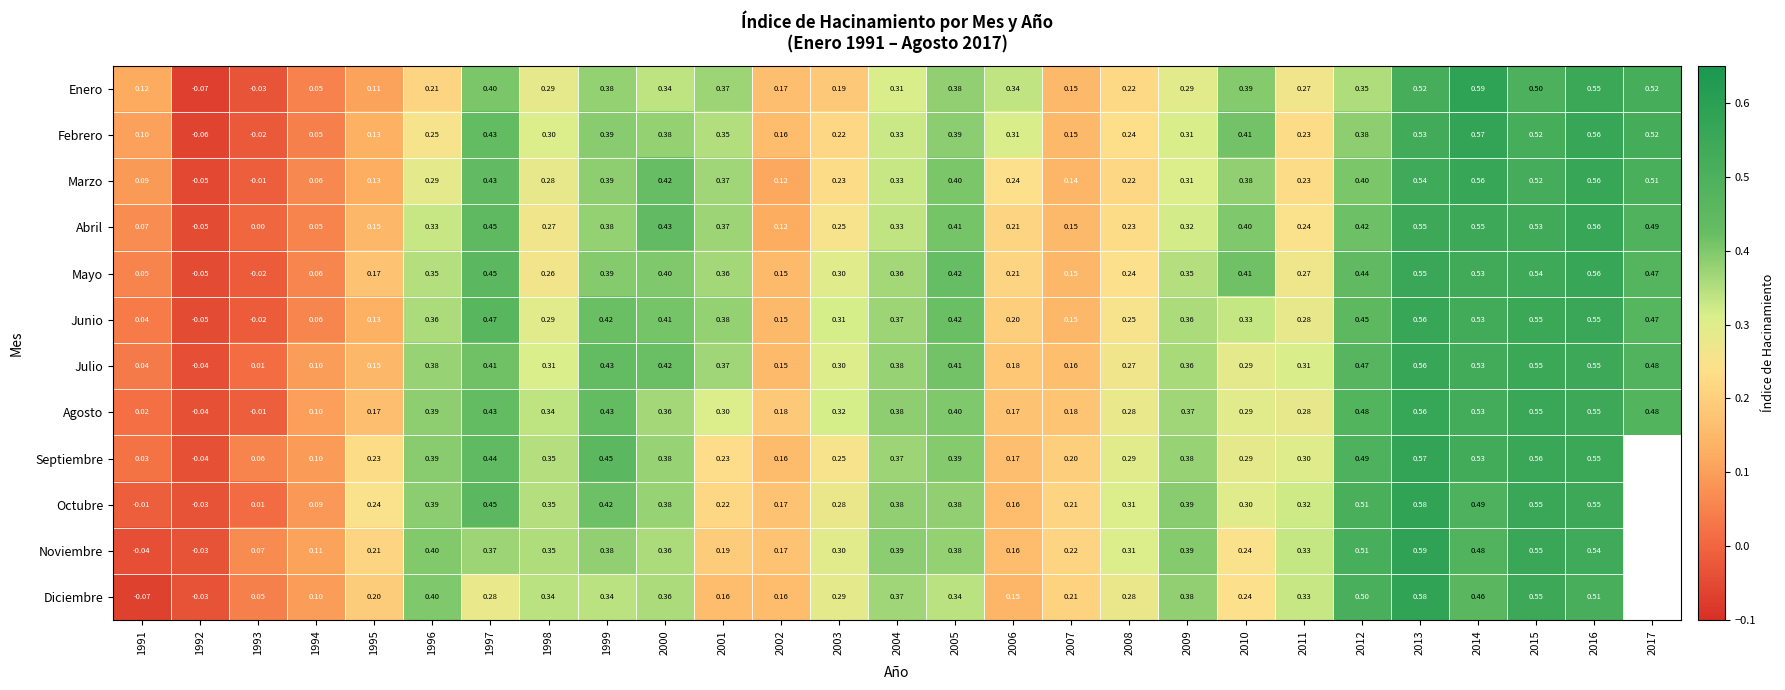

How many values in the Julio series exceed 0?

26